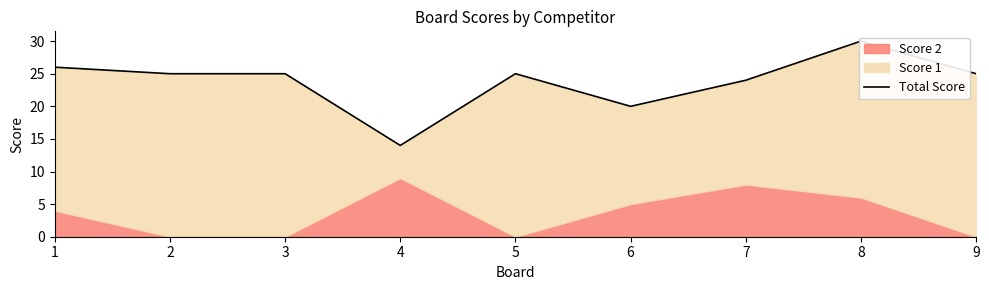

How many data points does each series have?

9